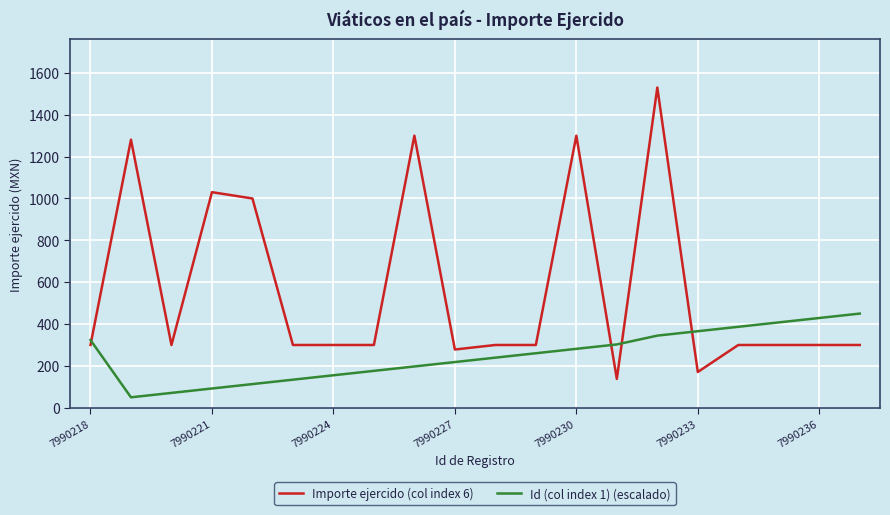

At how many categories does at least one series exceed 1237?

4